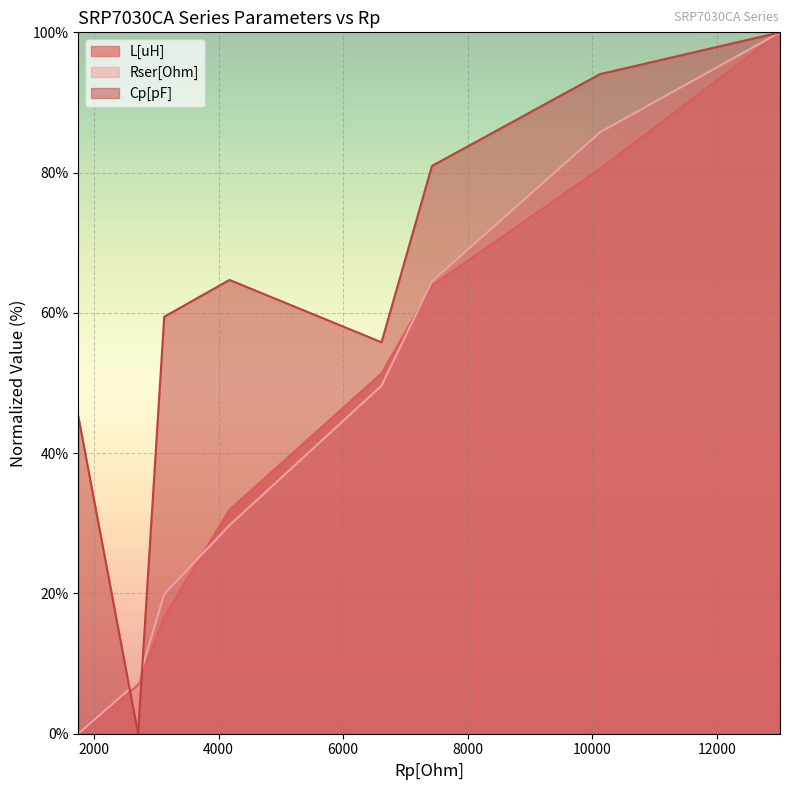

How many data points does each series have?

8